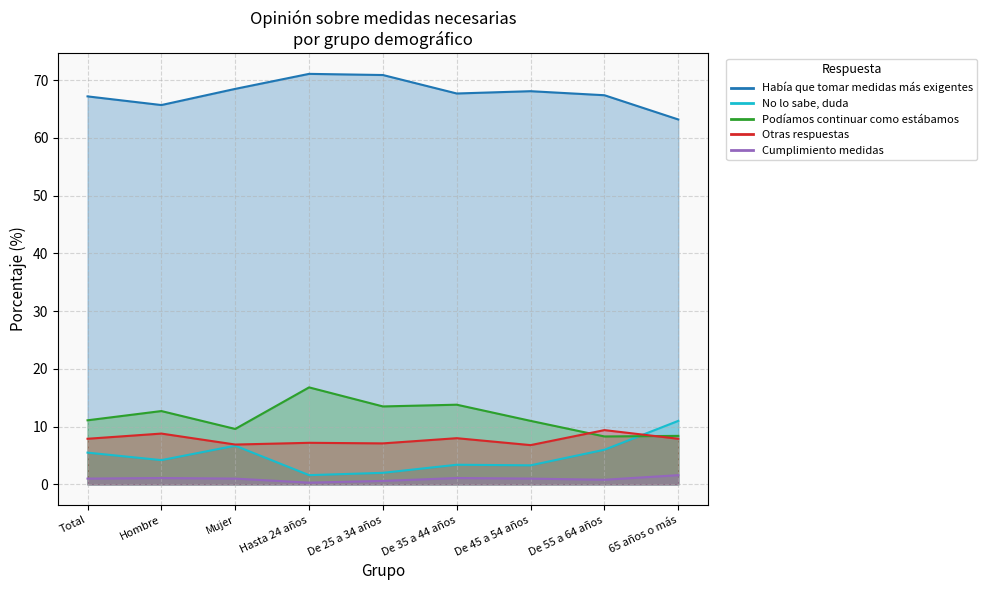

Where is Podíamos continuar como estábamos nearest to the value 12?

Hombre